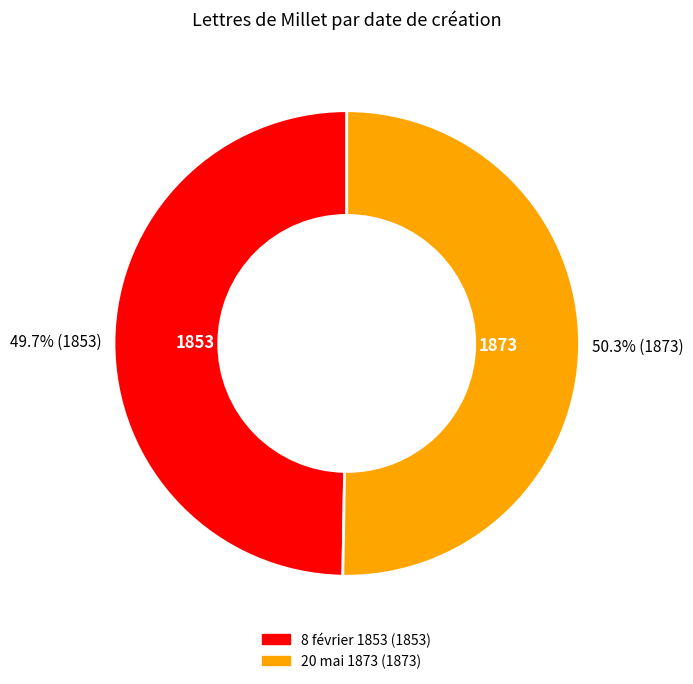

Which category has the smallest portion of the pie?

8 février 1853